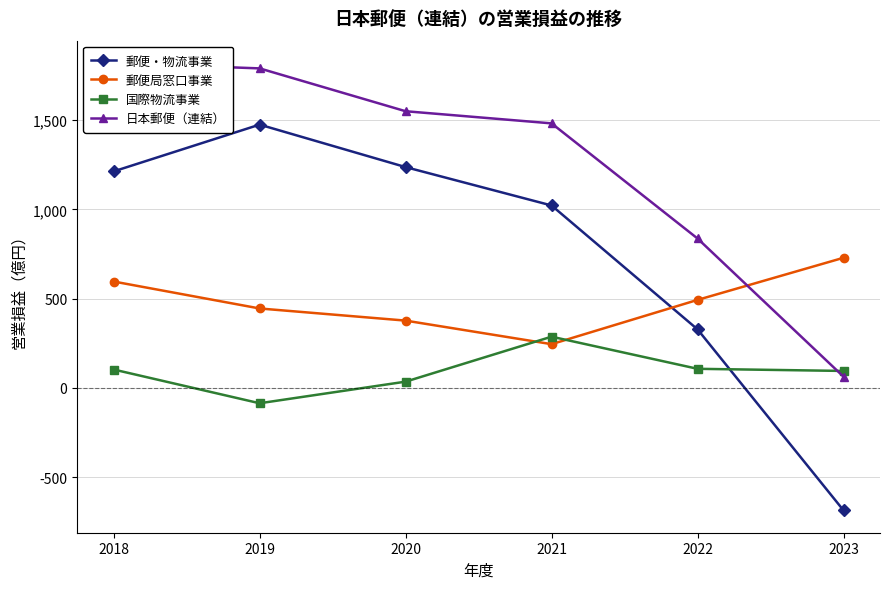

Where does the 郵便局窓口事業 series first go above 493?

2018